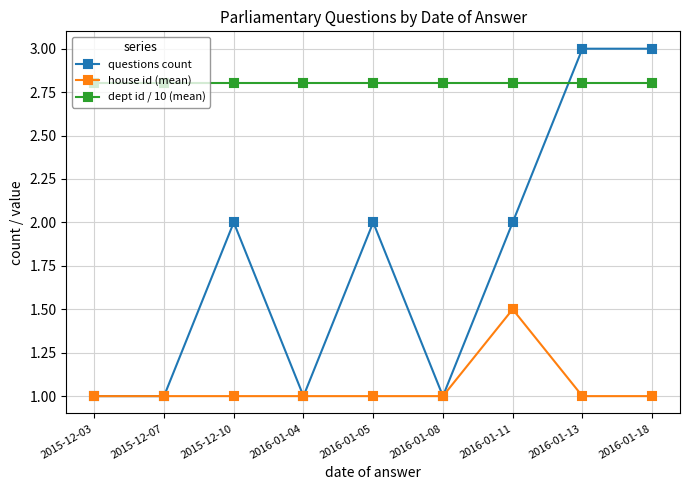

What is the value of the house id (mean) point at the 4th from the left?

1.0